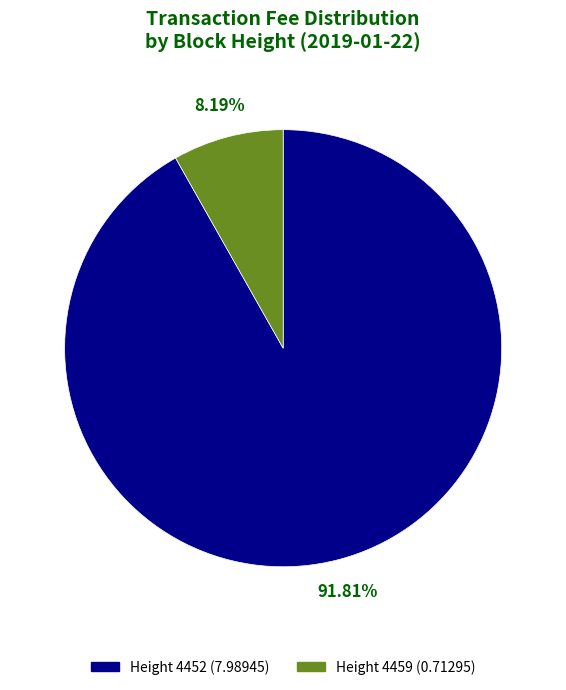

Between Height 4452 (7.98945) and Height 4459 (0.71295), which is larger?

Height 4452 (7.98945)